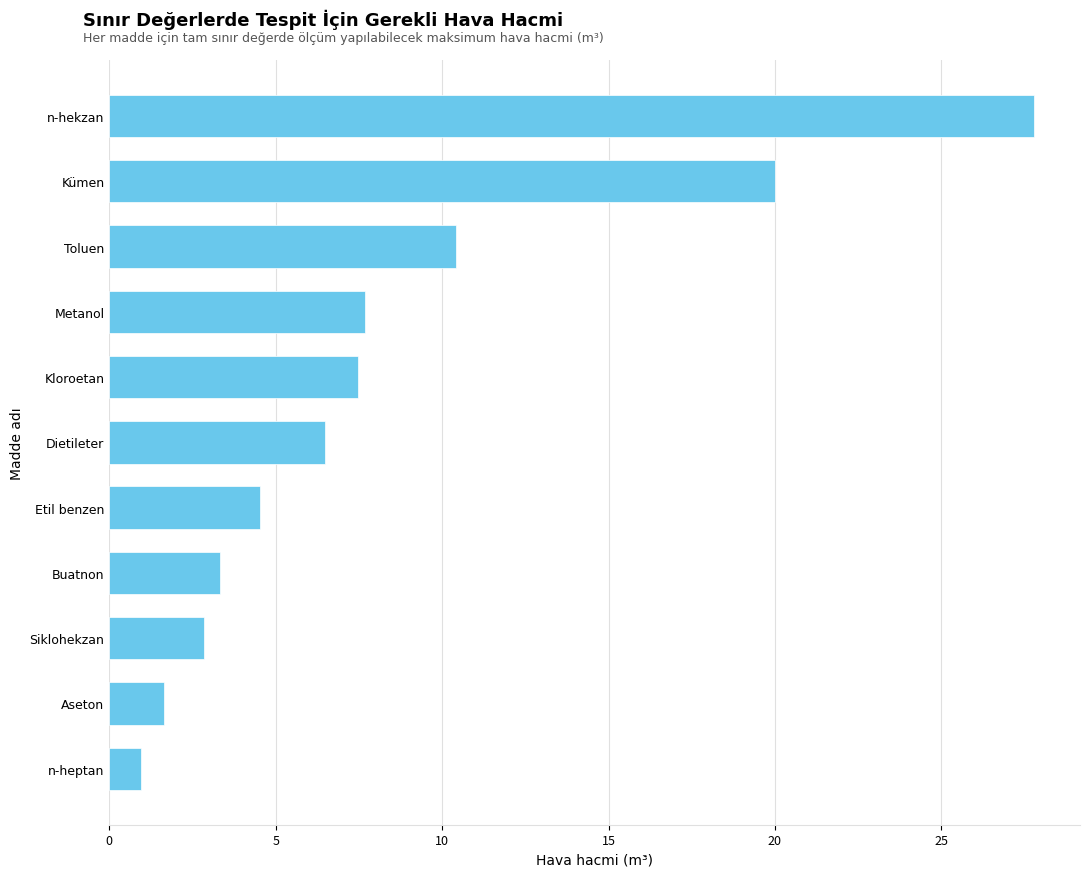

What is the sum of all values?

93.2